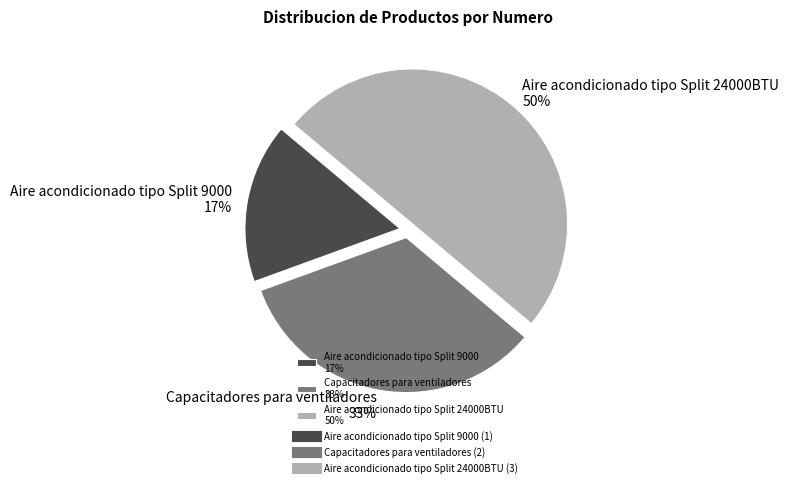

Does Aire acondicionado tipo Split 9000 17% represent more than half of the total?

No